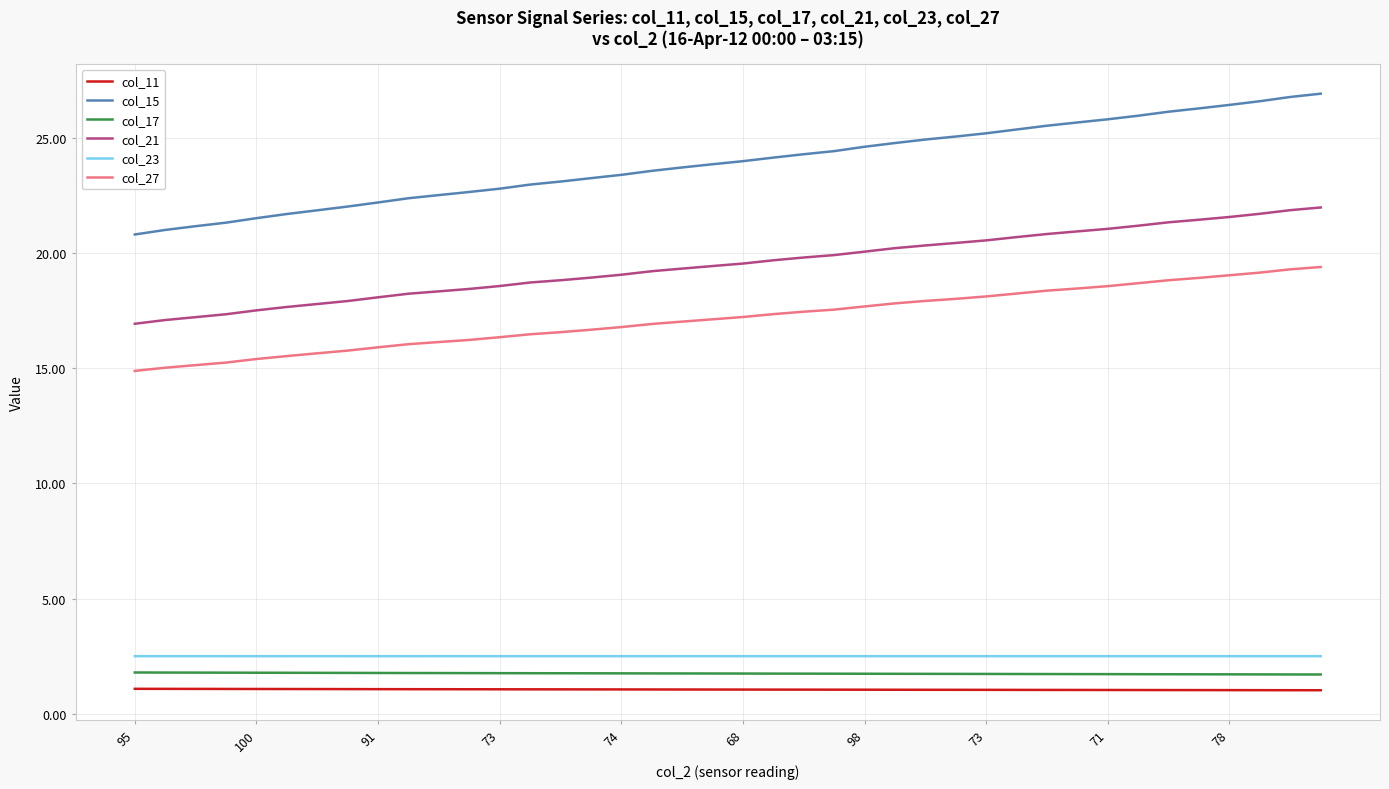

What is the lowest value of the col_27 series?

14.9